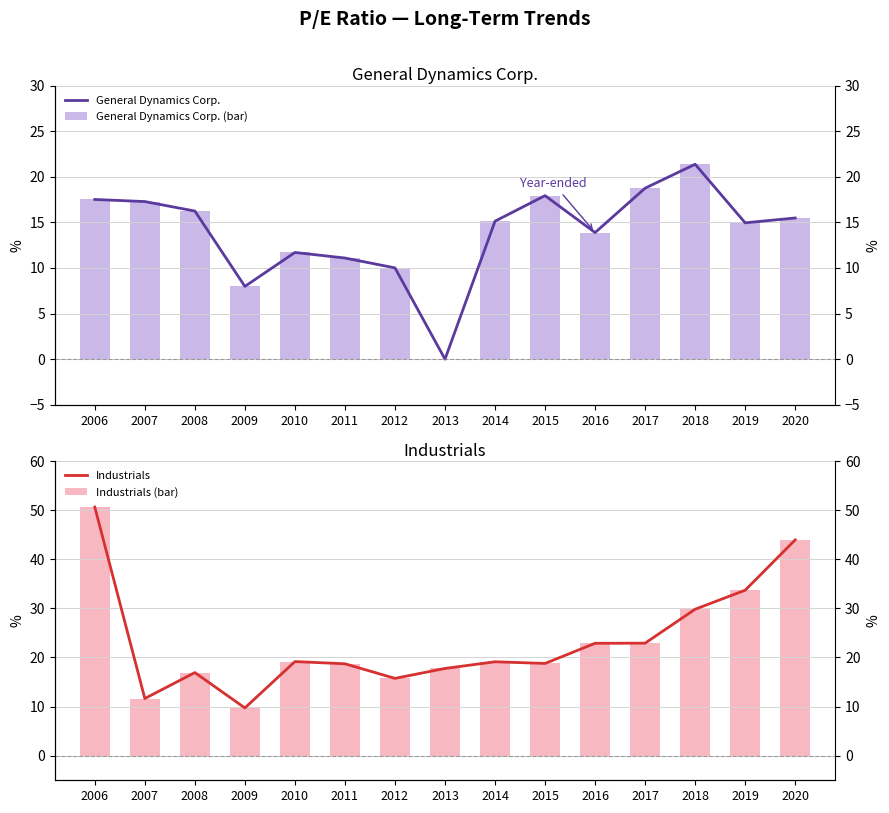

How many values in the Industrials series exceed 19?

8